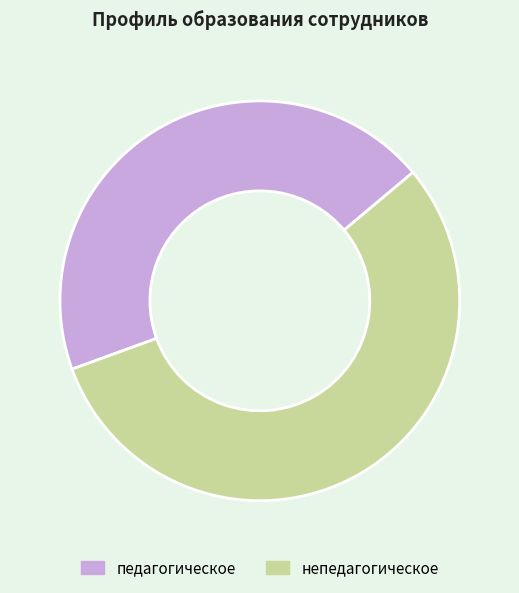

How many segments does this pie chart have?

2